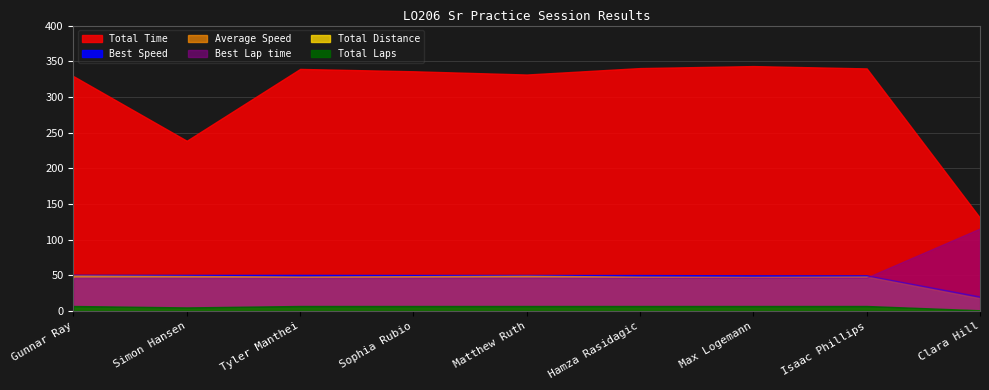

Is the value of Total Laps at Matthew Ruth greater than the value of Best Speed at Sophia Rubio?

No